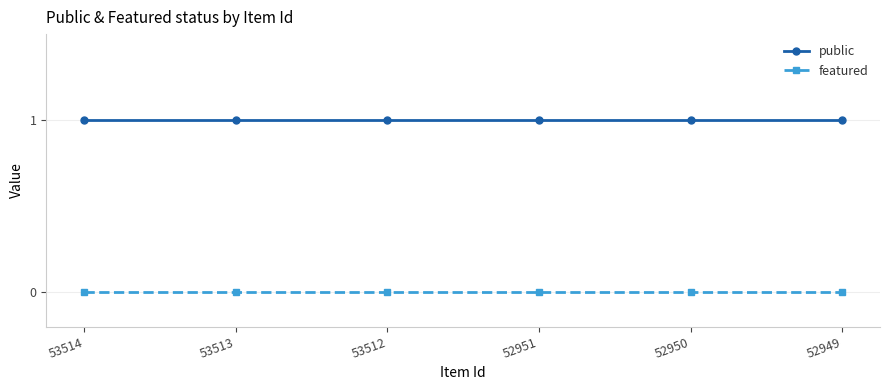

Does the chart have visible grid lines?

Yes